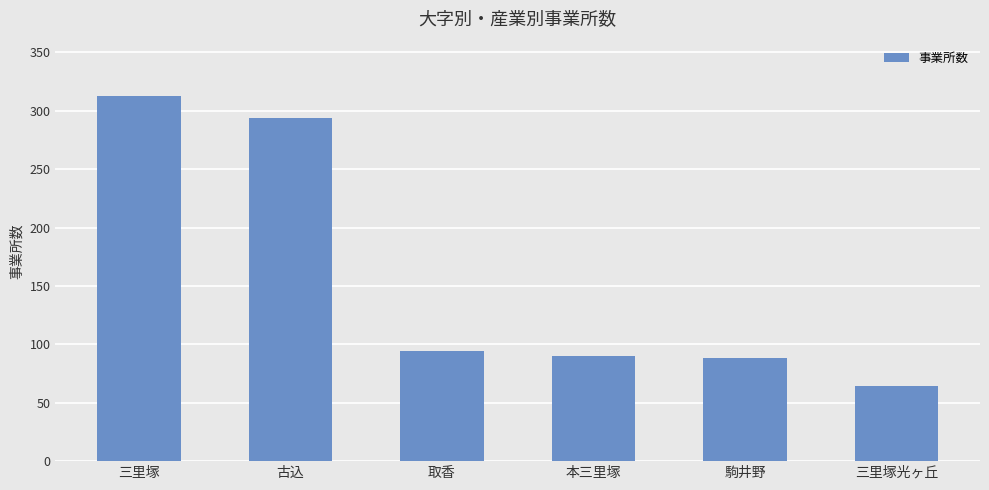

What is the ratio of the value at 三里塚 to the value at 三里塚光ヶ丘?

4.9